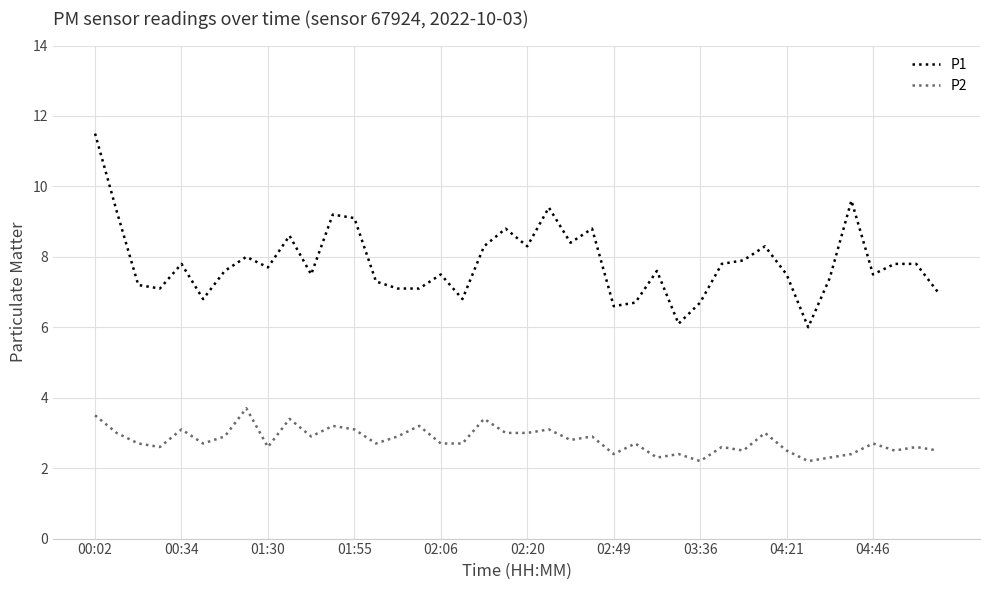

Which series has the largest total across all categories?

P1